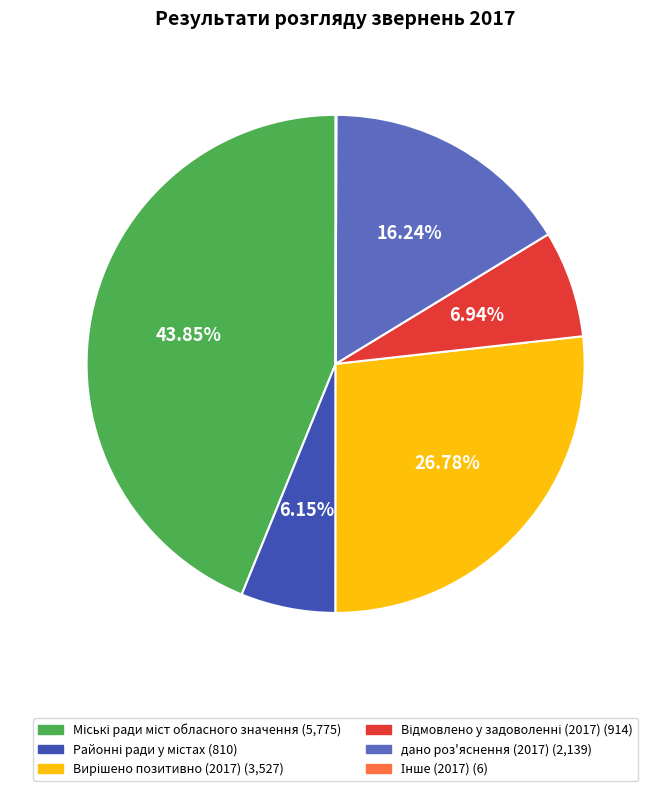

Is there any slice that represents more than half of the pie?

No